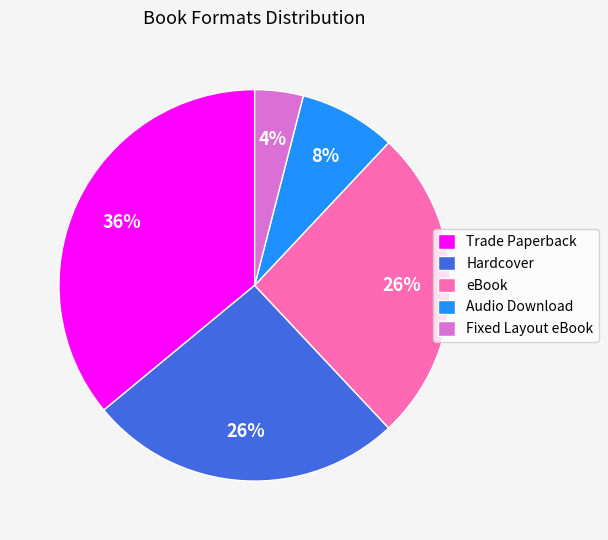

Count the number of slices in the pie.

5